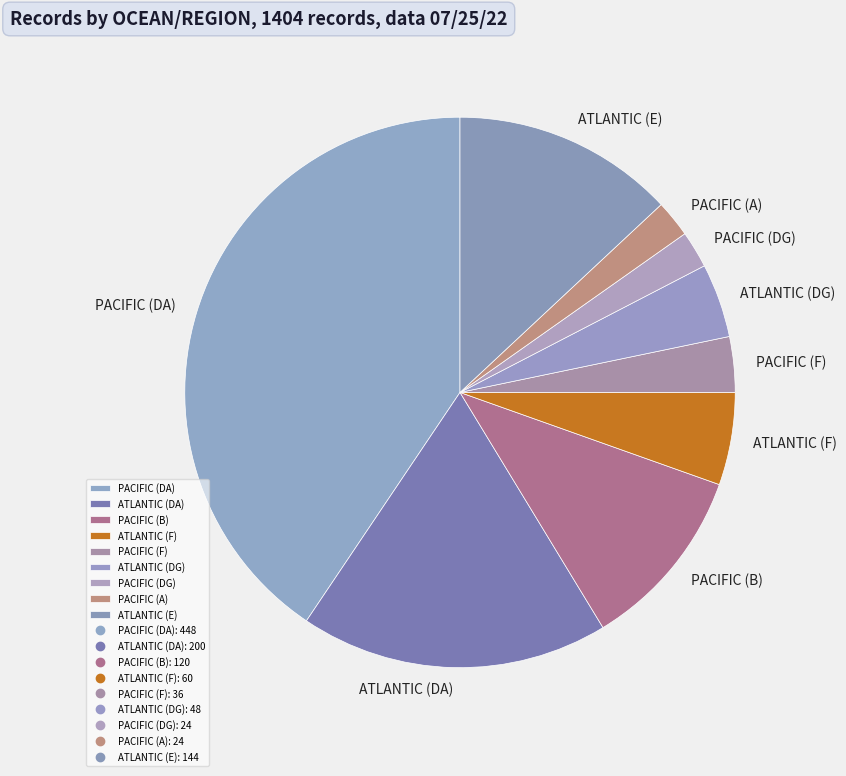

Which has a higher value, PACIFIC (DG) or PACIFIC (DA)?

PACIFIC (DA)